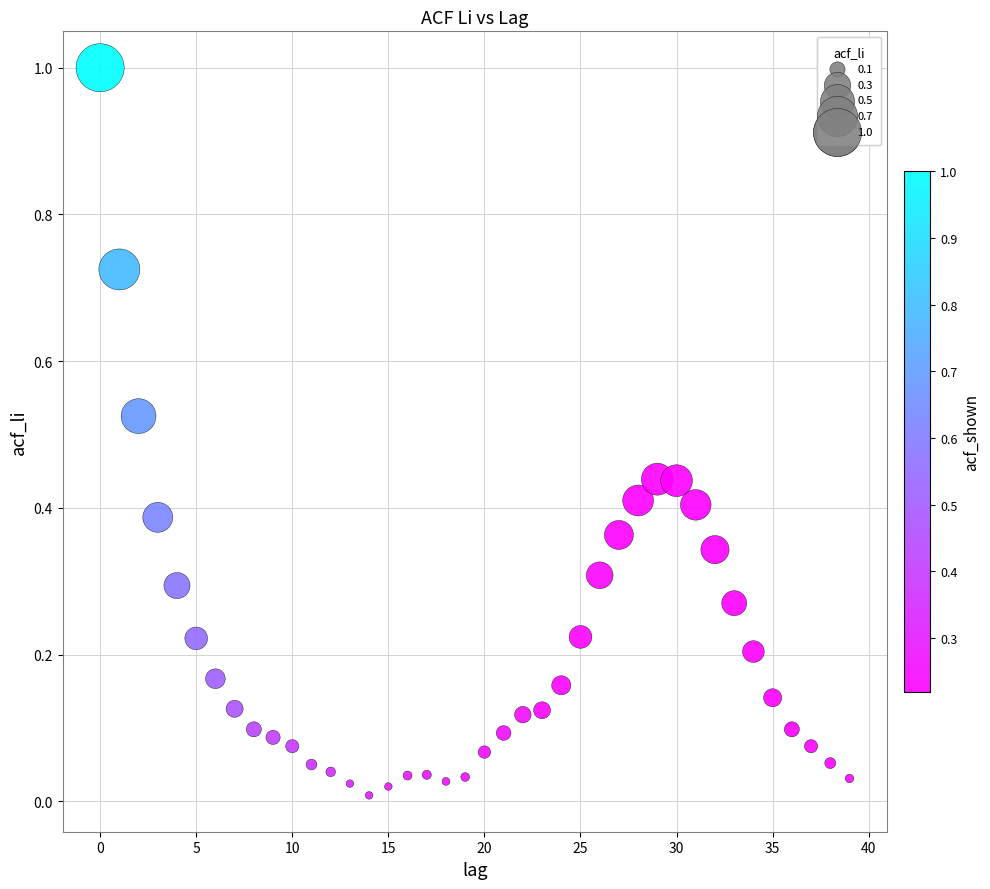

What is the range of Y values (max minus min)?

1.0